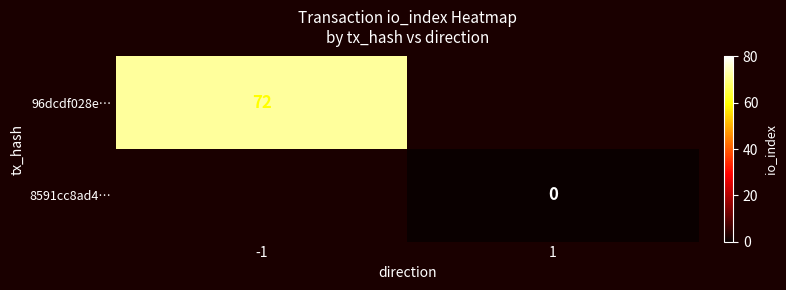

Read the 96dcdf028e… value at -1.

72.0